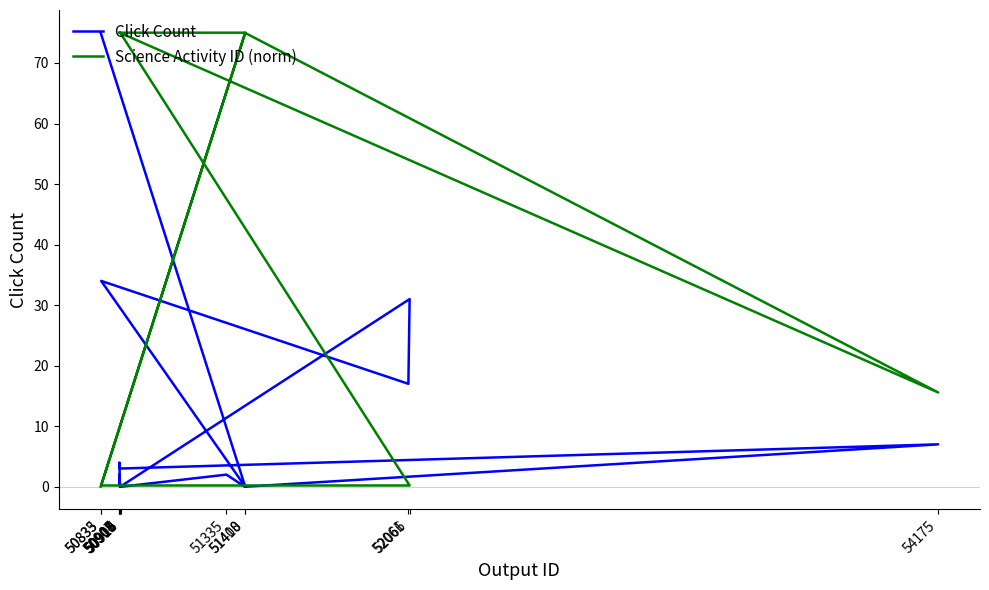

What is the difference between the highest and lowest values at 50908?

71.0